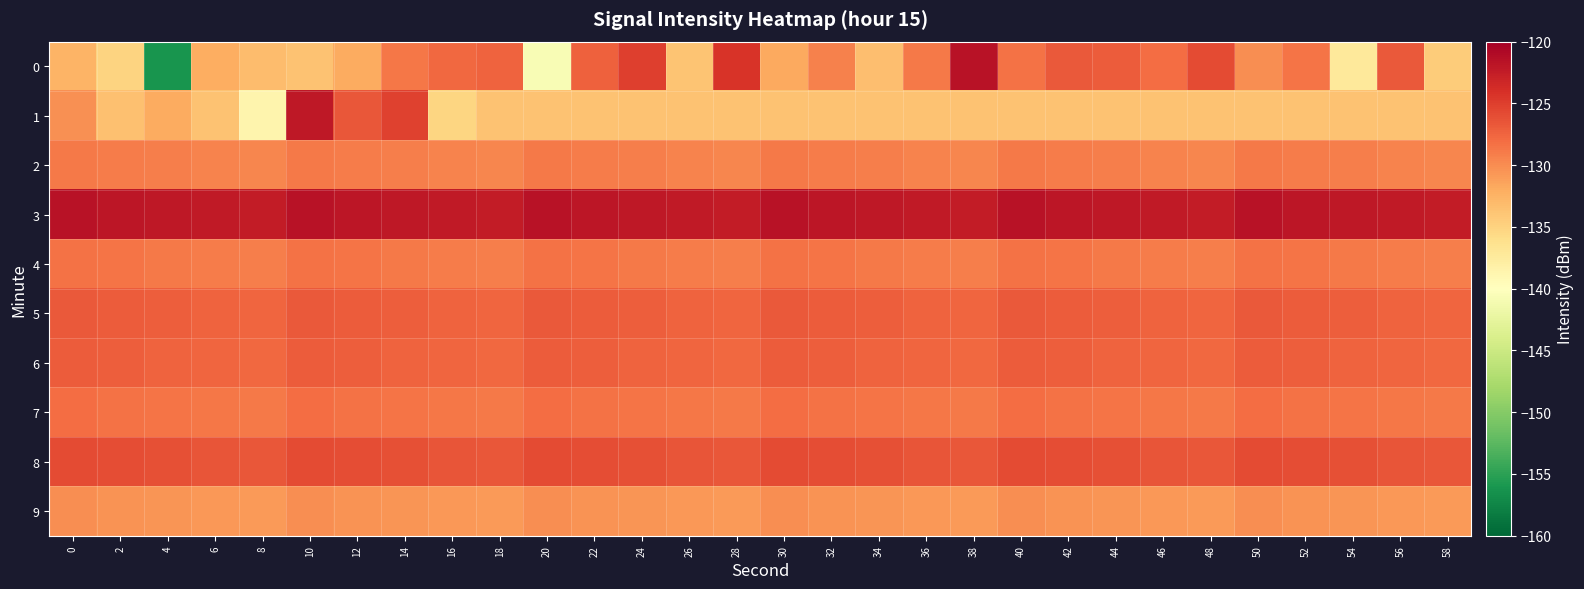

How many series are shown in this chart?

10